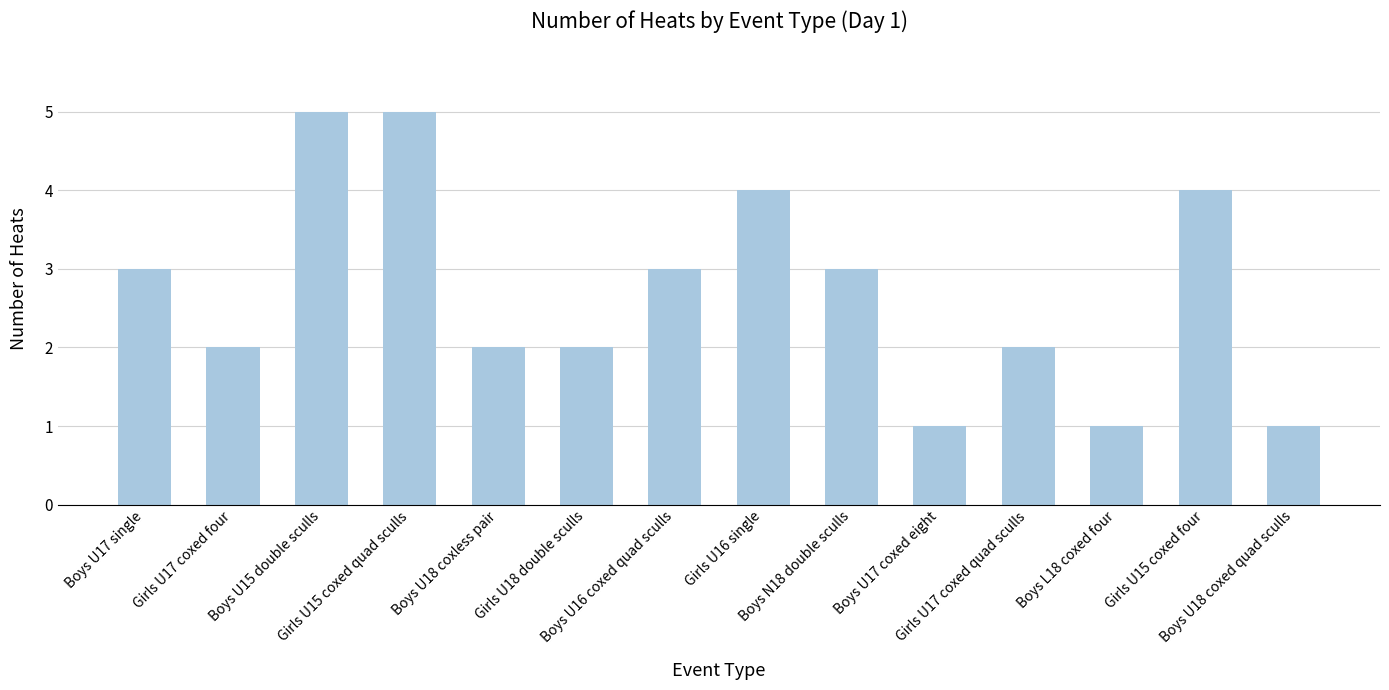

What is the maximum value shown in the chart?

5